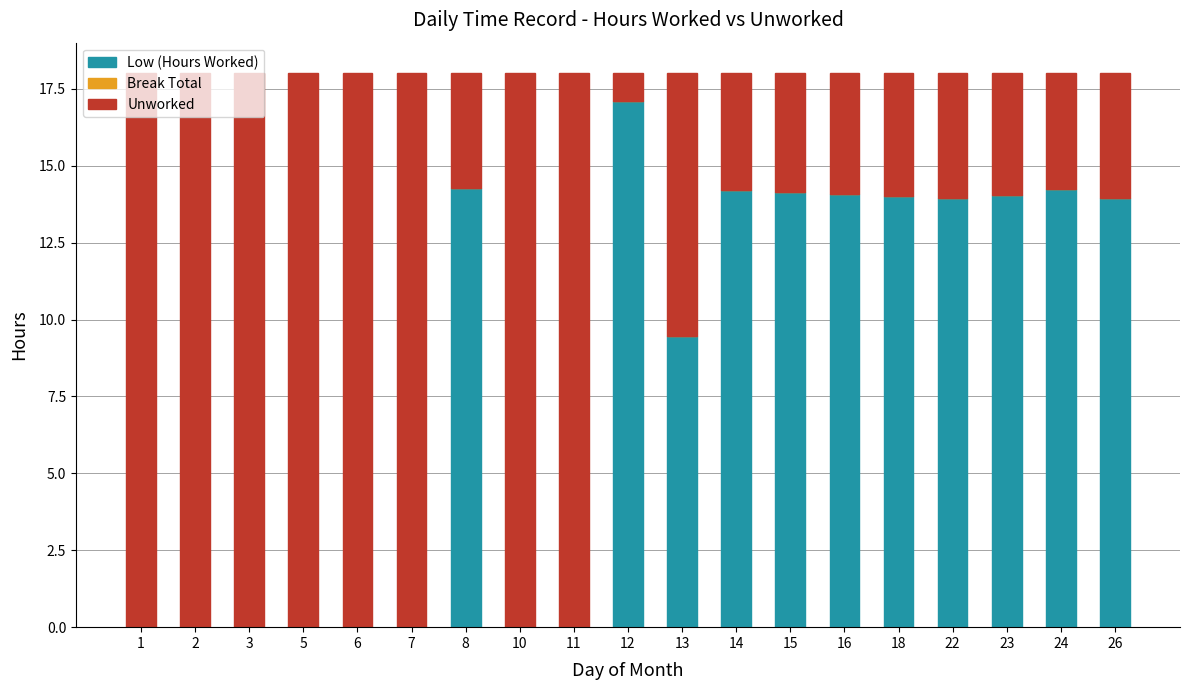

Which category has the highest value in the Low (Hours Worked) series?

12